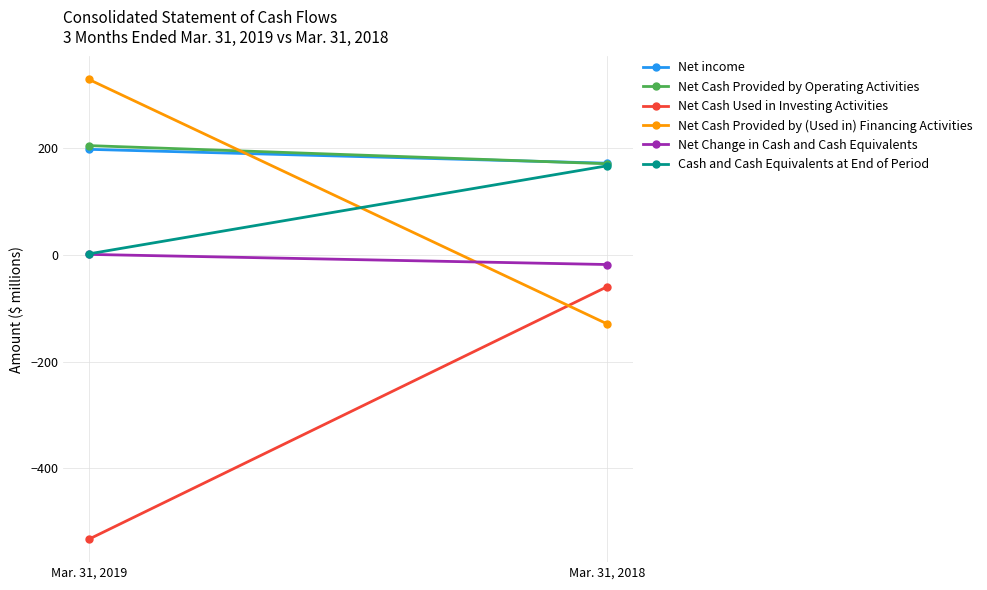

Reading left to right, what are all the values shown in this chart?

Net income: Mar. 31, 2019=198	Mar. 31, 2018=172
Net Cash Provided by Operating Activities: Mar. 31, 2019=205	Mar. 31, 2018=171
Net Cash Used in Investing Activities: Mar. 31, 2019=-533	Mar. 31, 2018=-60
Net Cash Provided by (Used in) Financing Activities: Mar. 31, 2019=329	Mar. 31, 2018=-129
Net Change in Cash and Cash Equivalents: Mar. 31, 2019=1	Mar. 31, 2018=-18
Cash and Cash Equivalents at End of Period: Mar. 31, 2019=2	Mar. 31, 2018=167